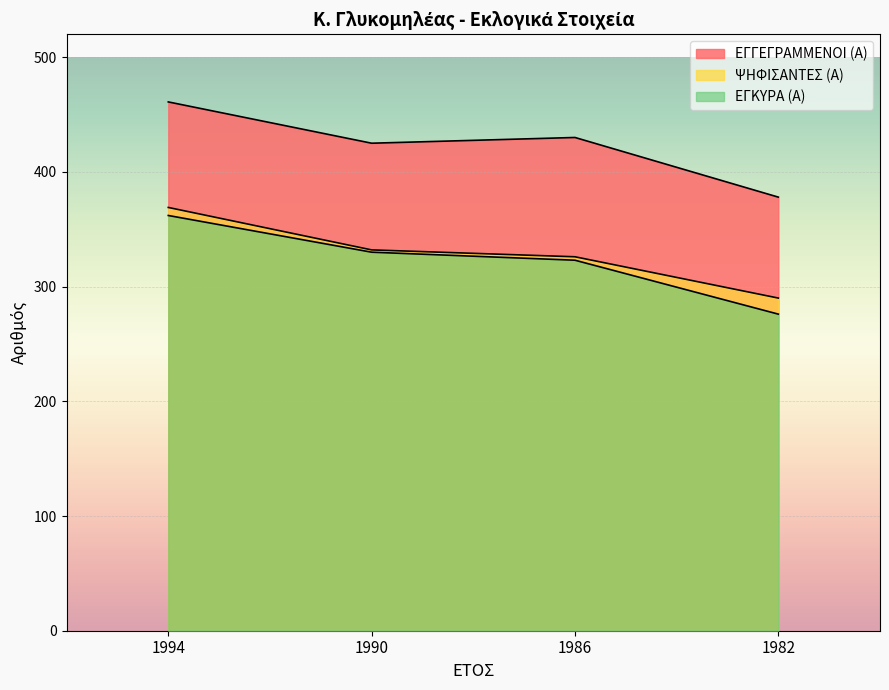

The value of ΕΓΚΥΡΑ (Α) at 1986 is 323. True or false?

True